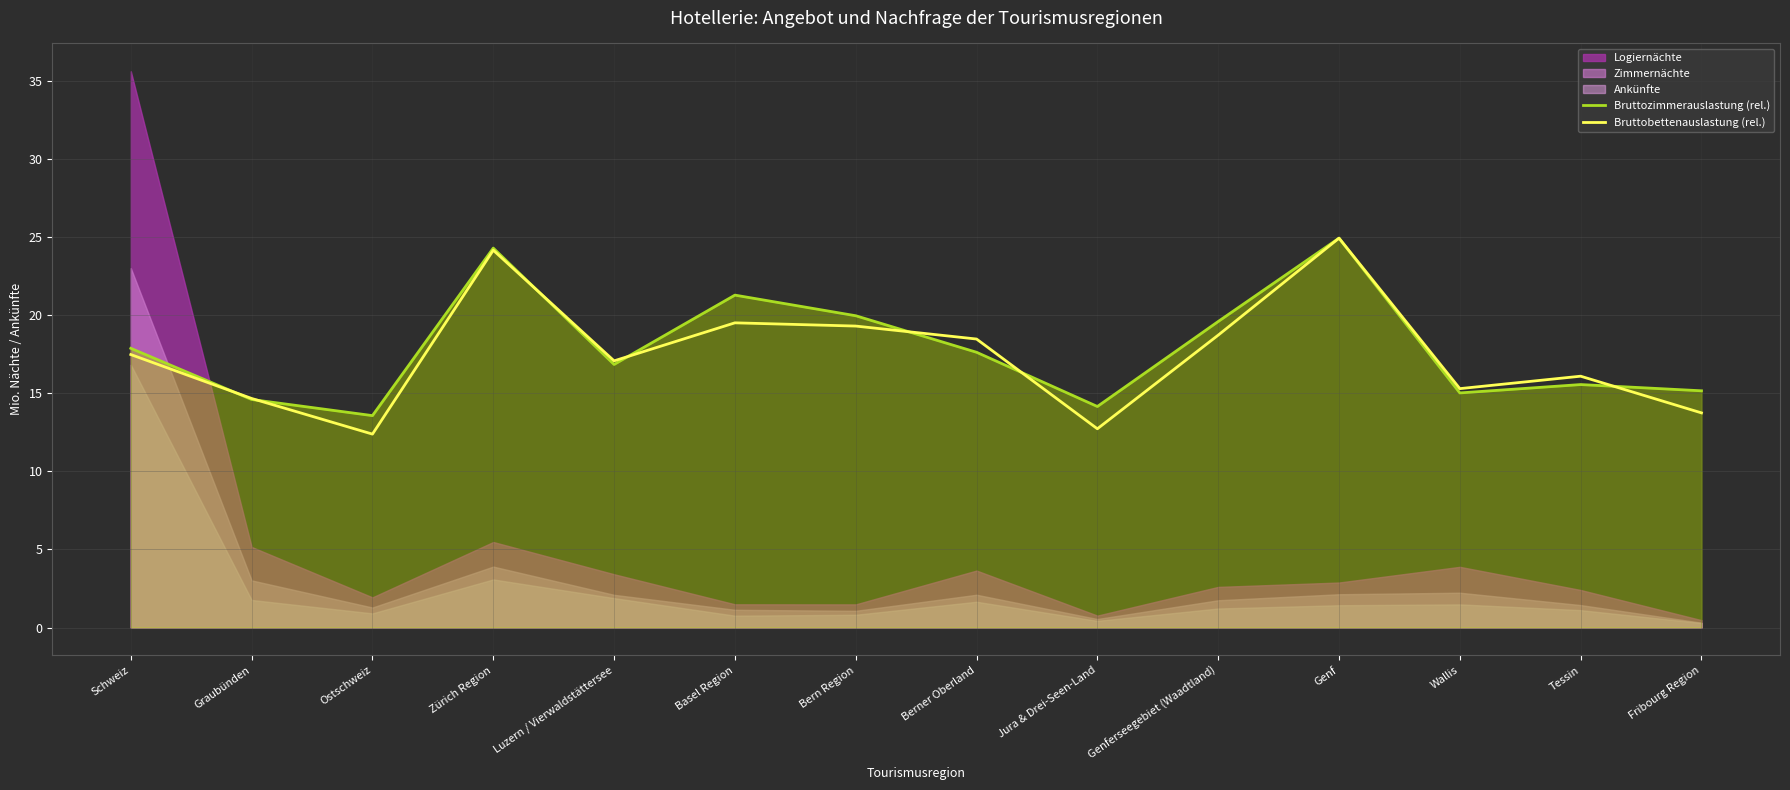

Is the value of Bruttobettenauslastung (rel.) at Genferseegebiet (Waadtland) greater than the value of Bruttozimmerauslastung (rel.) at Jura & Drei-Seen-Land?

Yes